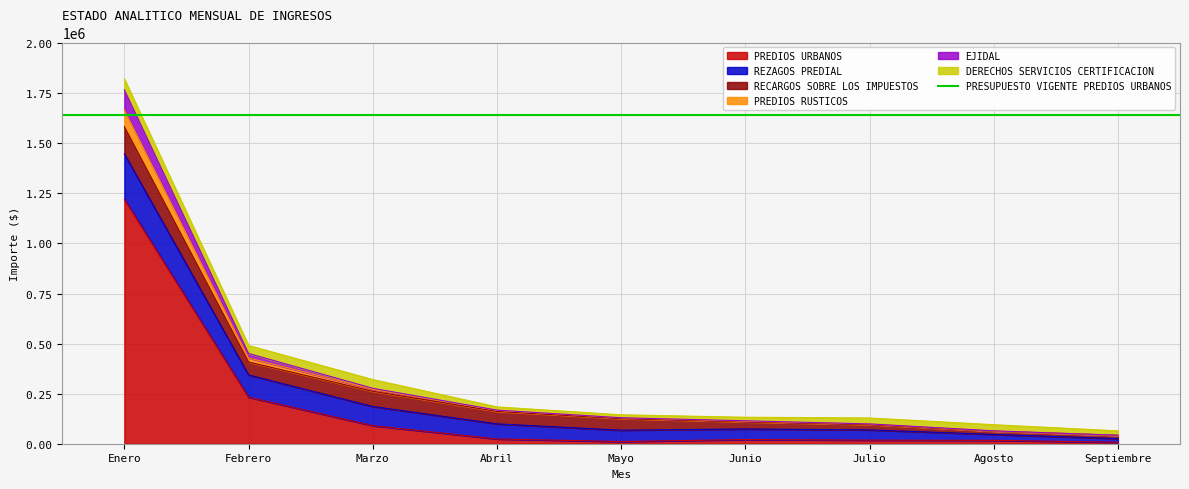

True or false: PREDIOS RUSTICOS and EJIDAL intersect in this chart.

False